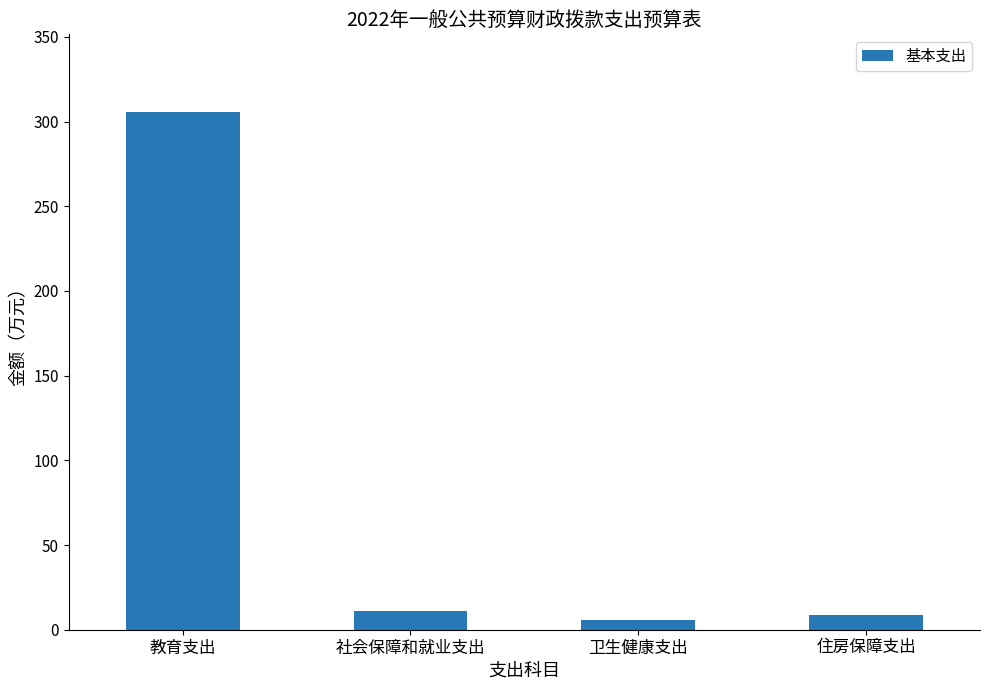

What is the label of the 3rd bar from the left?

卫生健康支出